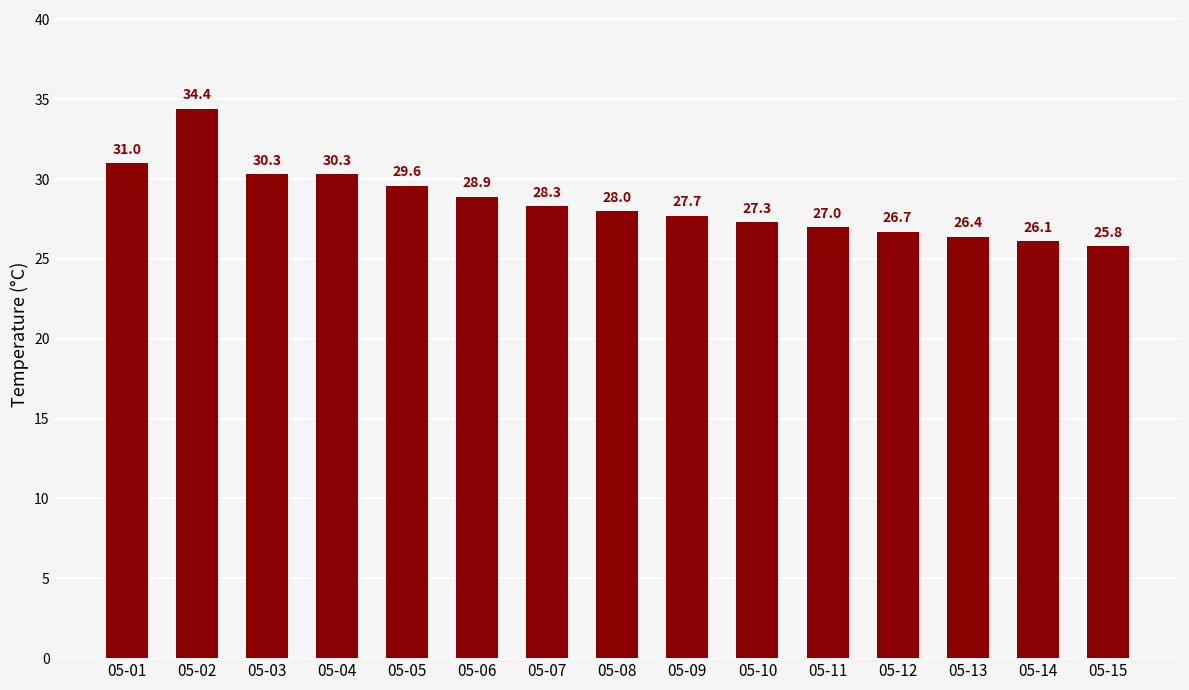

What is the value of the 7th bar from the left?

28.3